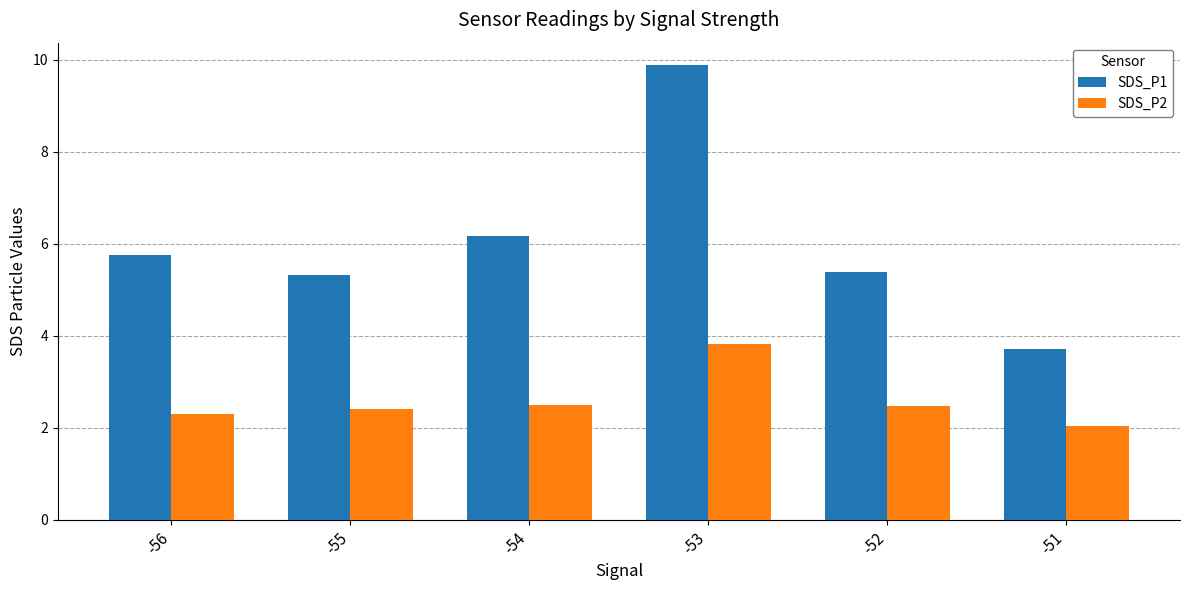

Is the value of SDS_P1 at -55 greater than the value of SDS_P2 at -56?

Yes